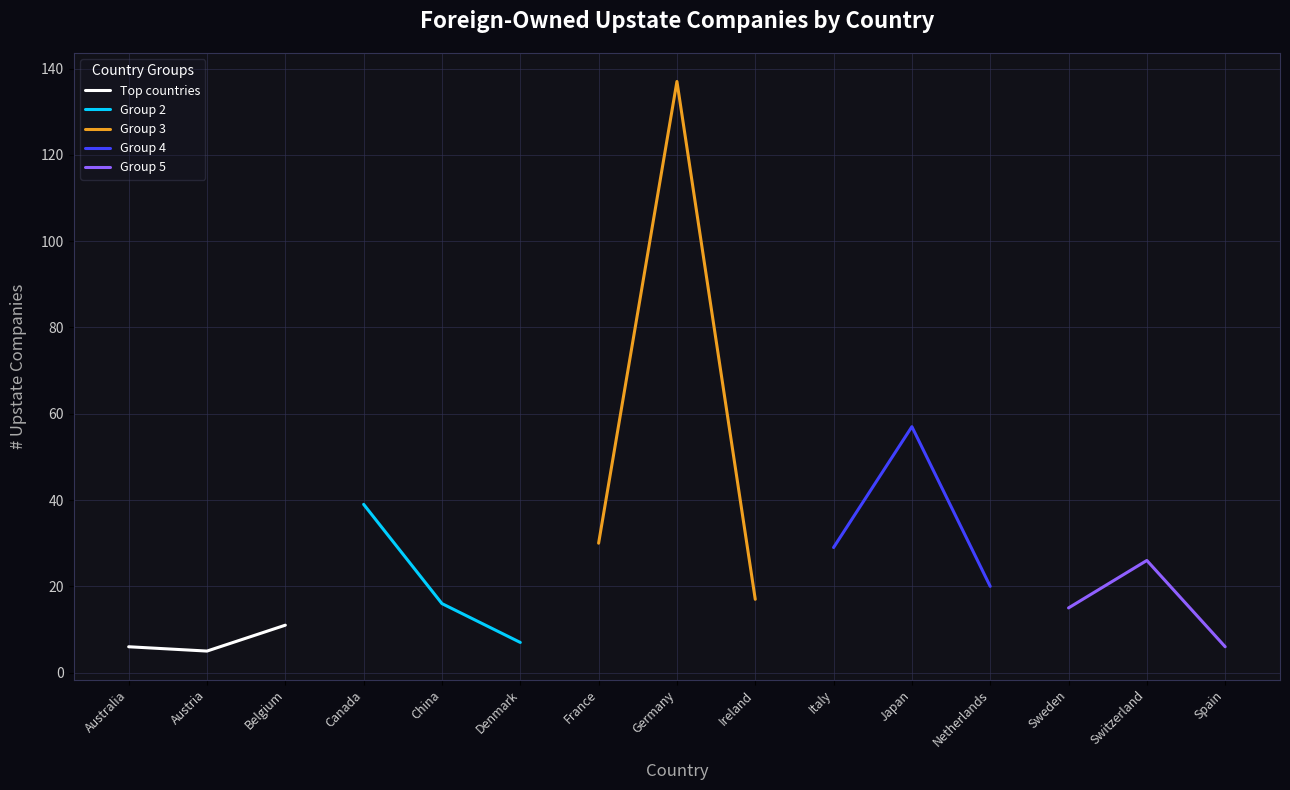

True or false: Group 3 has a value of 30 at France.

True